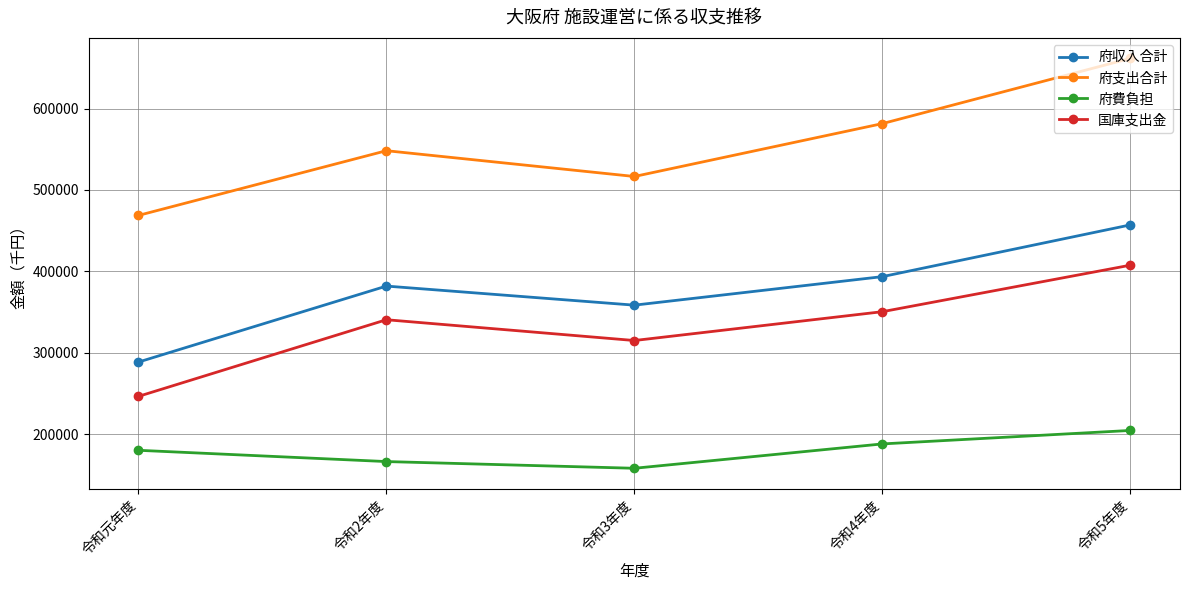

At how many categories does at least one series exceed 403242?

5